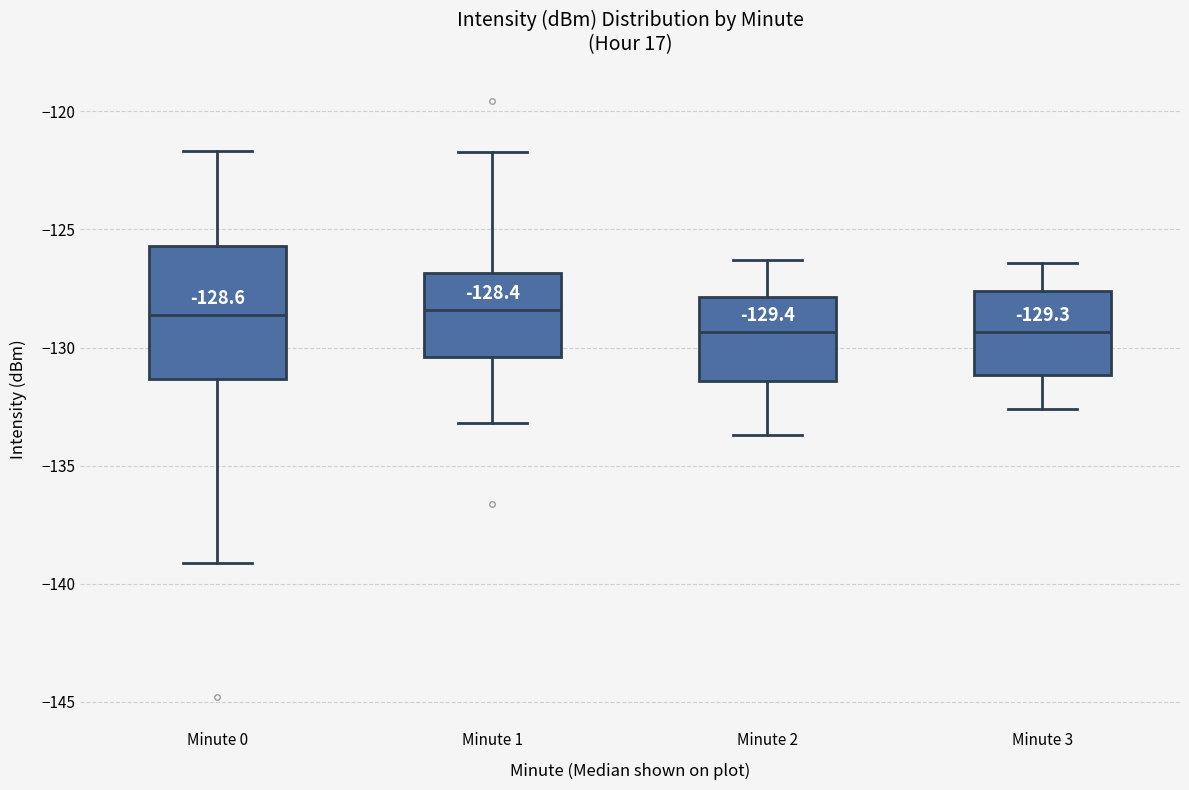

Which box is the tallest, from its lower edge to its upper edge?

Minute 0